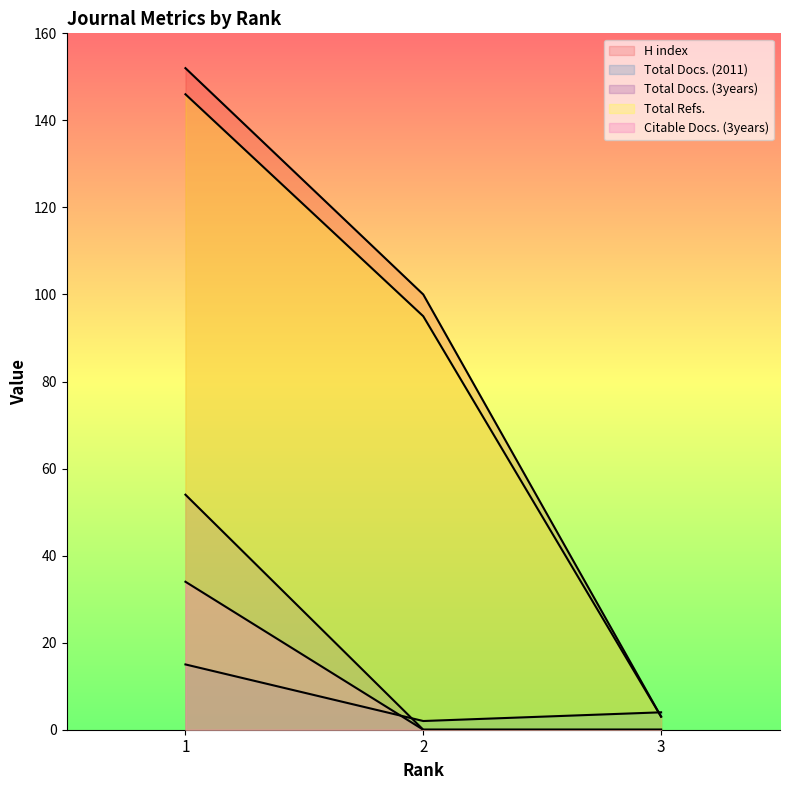

At how many categories does at least one series exceed 62?

2